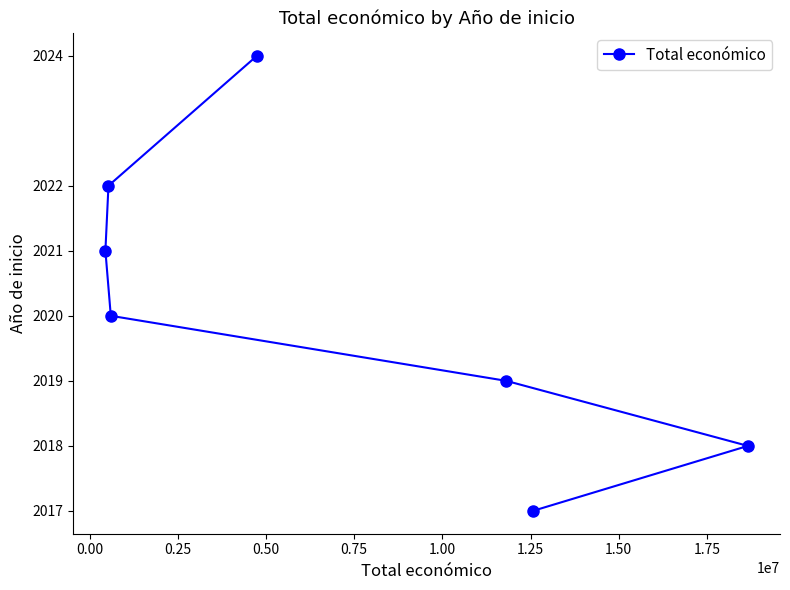

Reading right to left, transcribe all the data shown in this chart.

2018	2017	2019	2024	2020	2022	2021